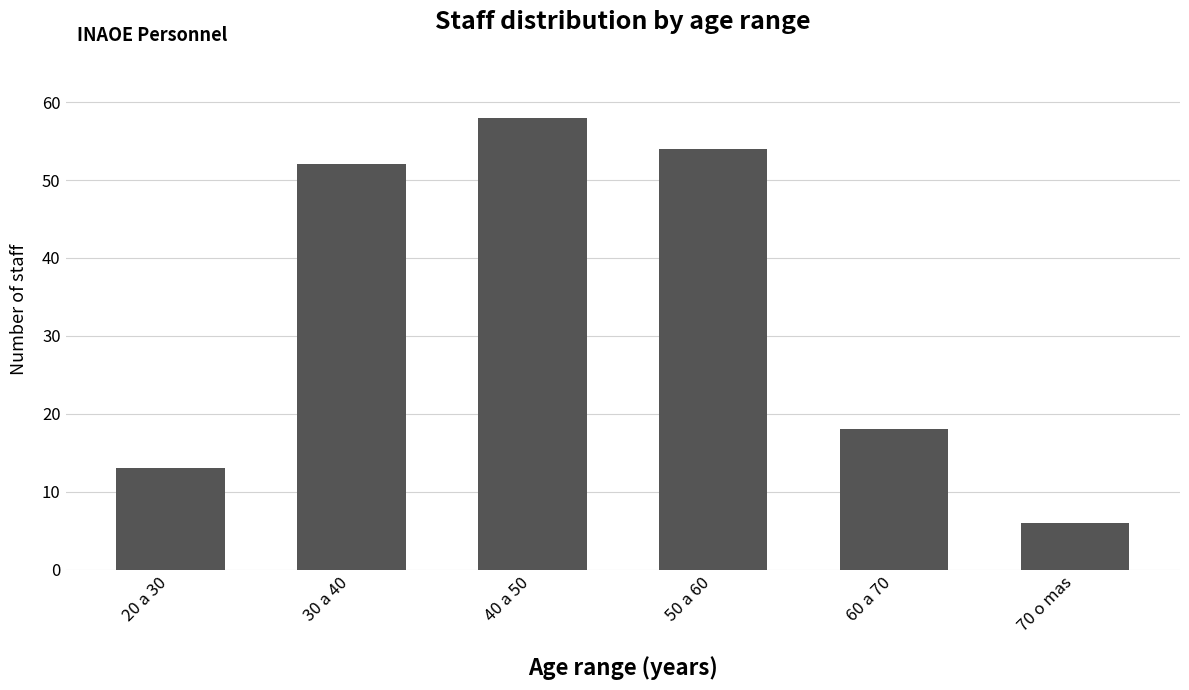

Reading left to right, transcribe all the data shown in this chart.

20 a 30=13	30 a 40=52	40 a 50=58	50 a 60=54	60 a 70=18	70 o mas=6